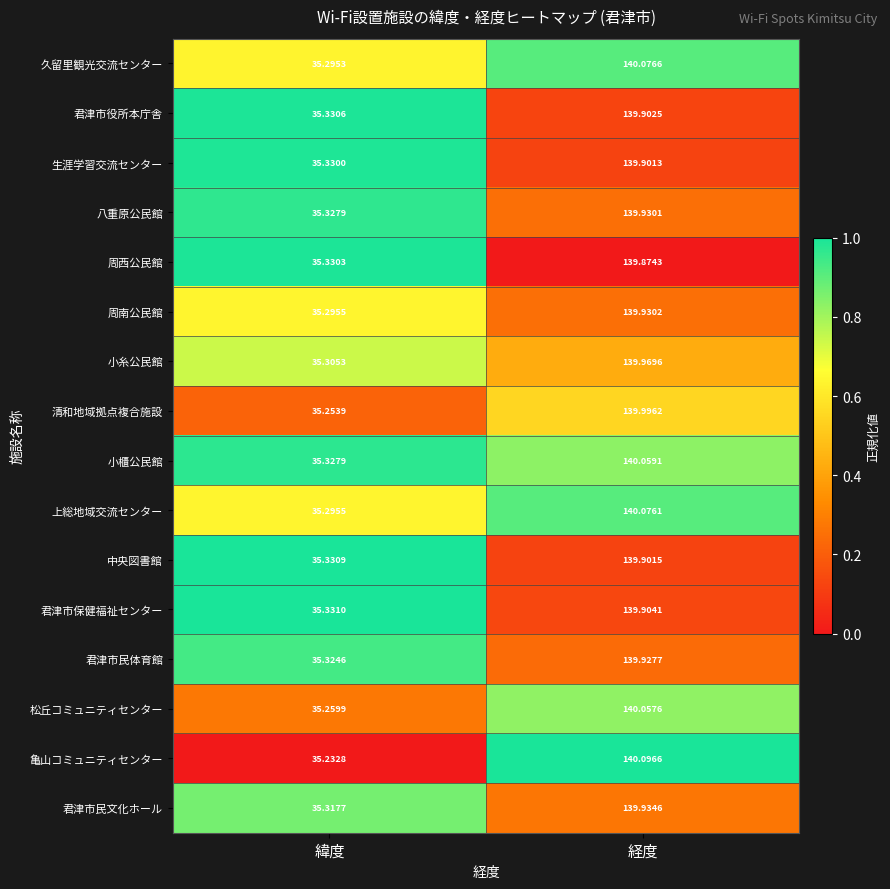

At 経度, list the series in order from largest to smallest.

亀山コミュニティセンター, 久留里観光交流センター, 上総地域交流センター, 小櫃公民館, 松丘コミュニティセンター, 清和地域拠点複合施設, 小糸公民館, 君津市民文化ホール, 周南公民館, 八重原公民館, 君津市民体育館, 君津市保健福祉センター, 君津市役所本庁舎, 中央図書館, 生涯学習交流センター, 周西公民館